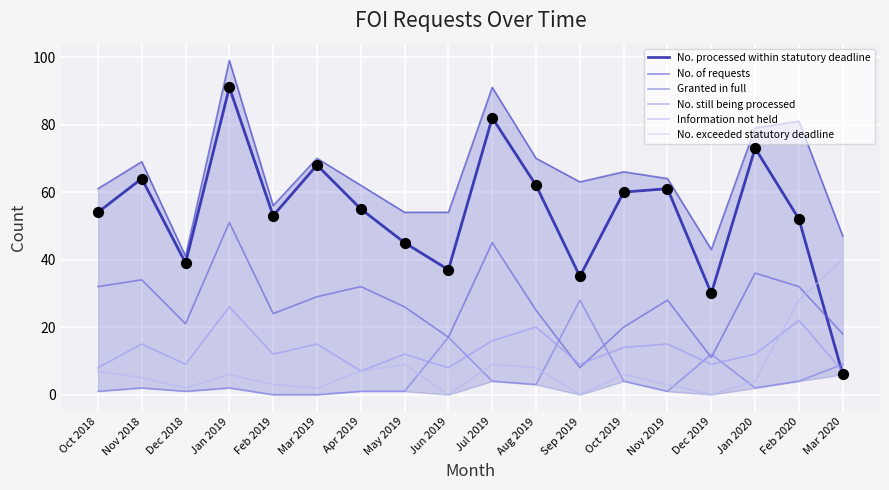

At how many categories does at least one series exceed 2?

18